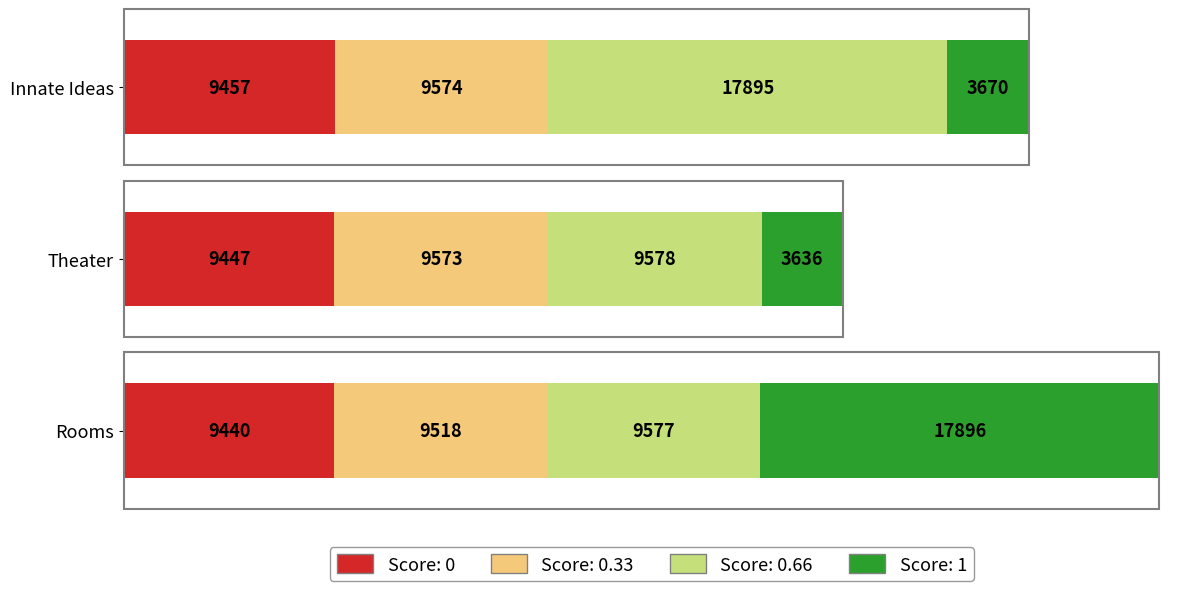

What is the minimum value for Score: 0?

9440